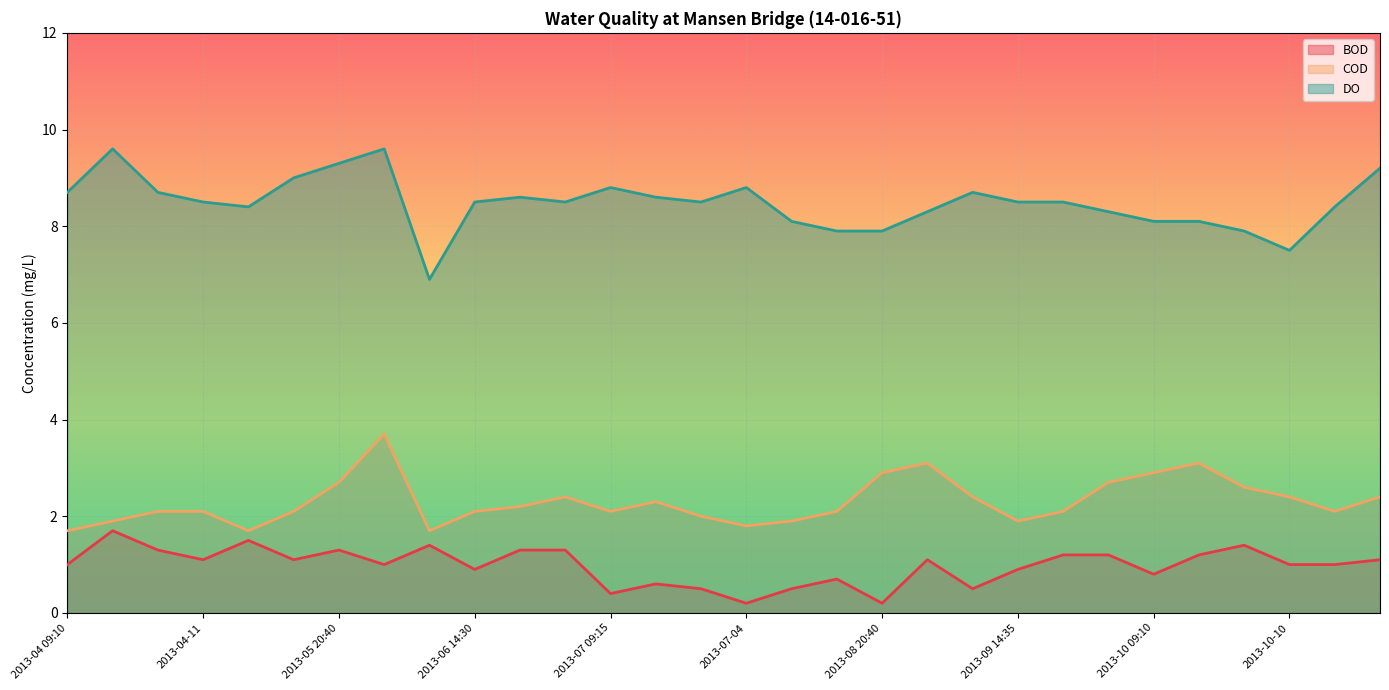

Which series has the widest spread of values?

DO